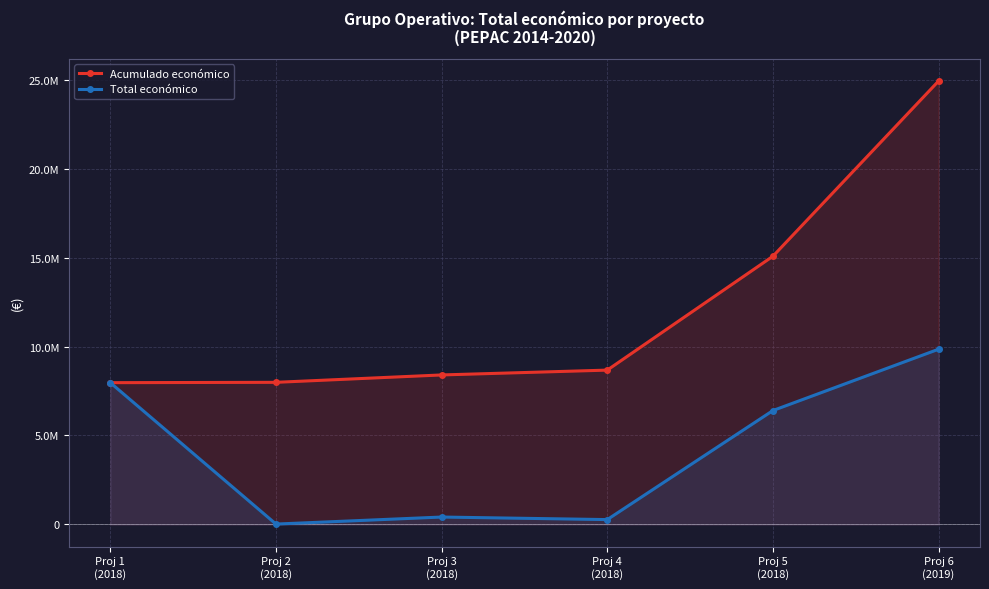

What is the difference between the Total económico values at Proj 3
(2018) and Proj 5
(2018)?

5986487